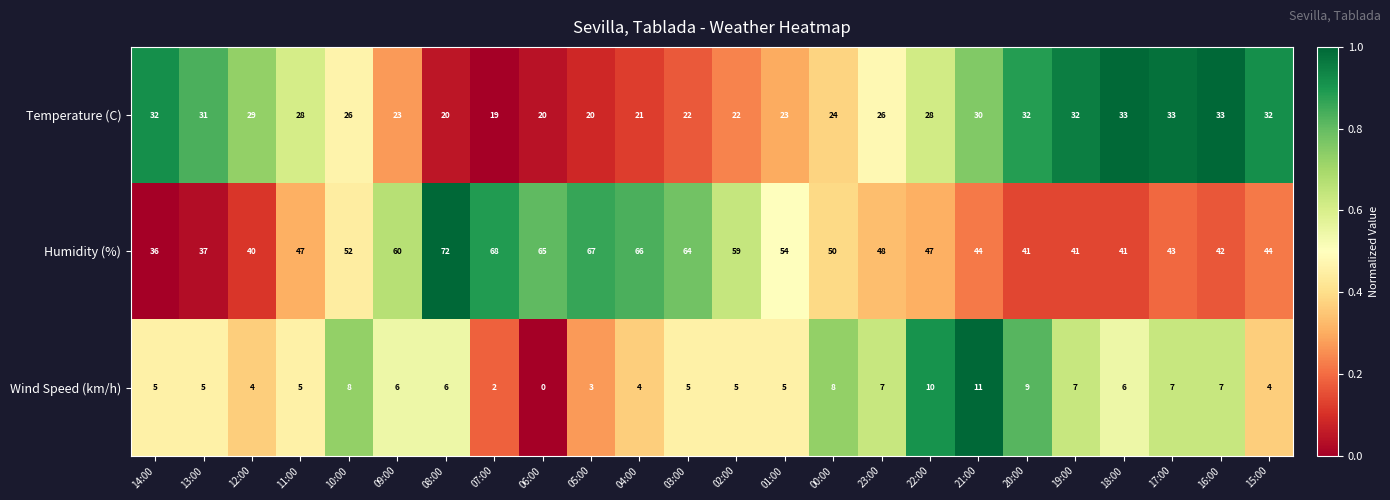

True or false: Temperature (C) has a value of 10 at 08:00.

False